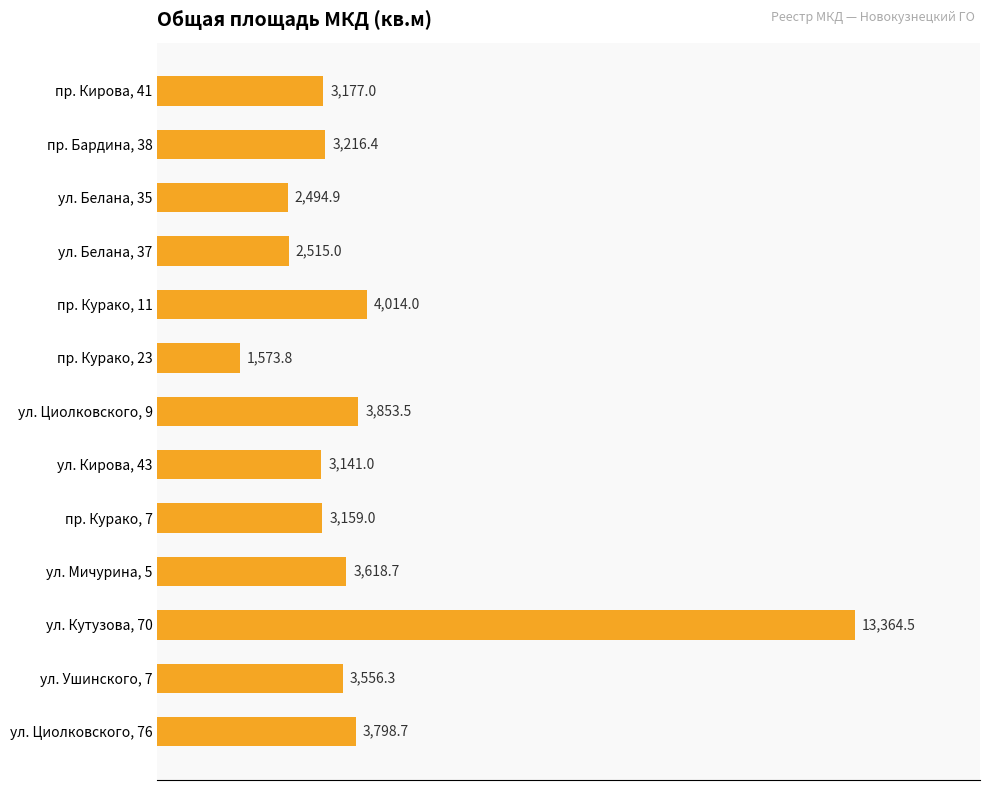

How many data points does each series have?

13